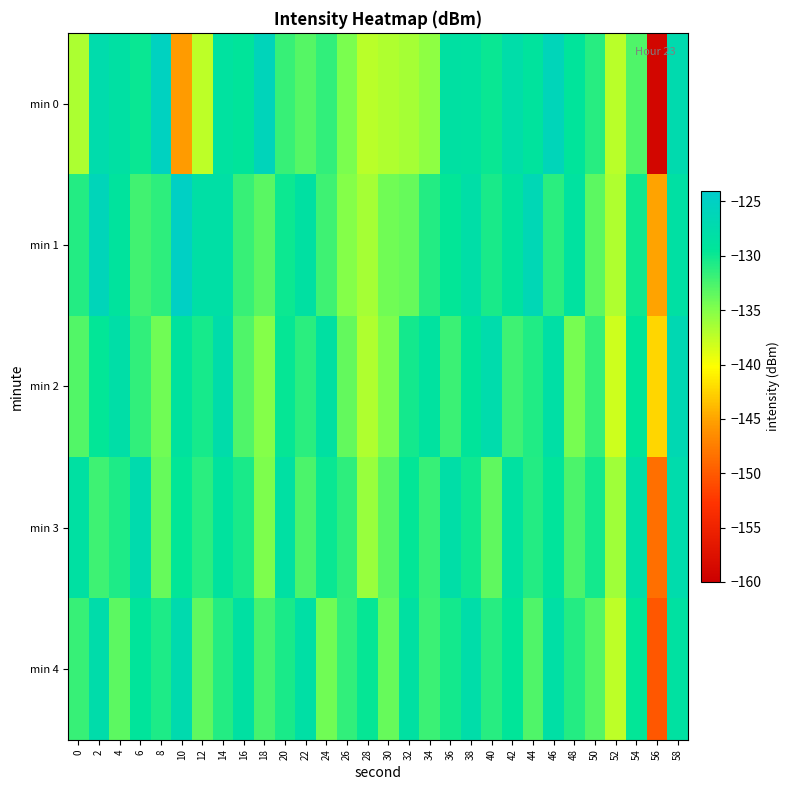

Which label corresponds to the largest value in the chart?

10